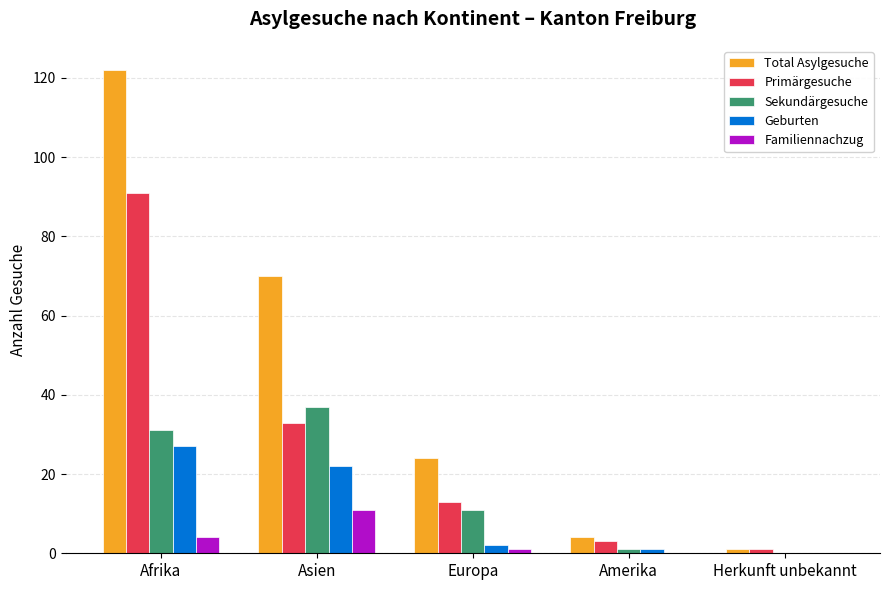

Which category has the highest value in the Primärgesuche series?

Afrika